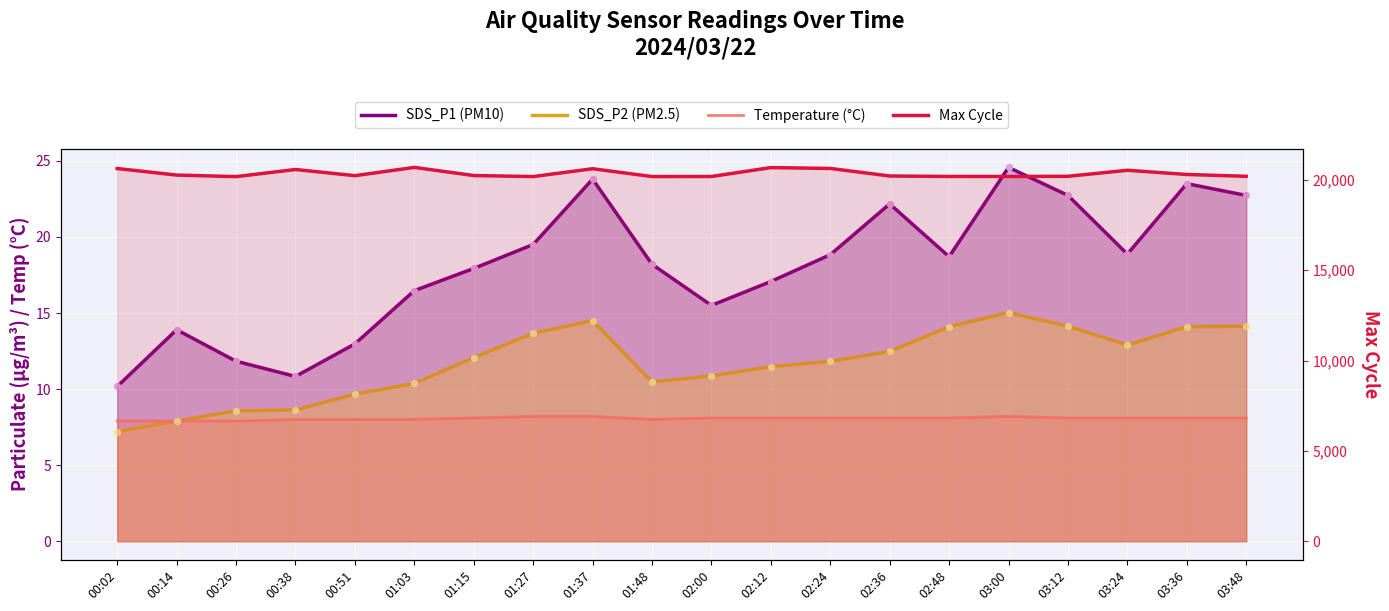

Which series contains the highest Y value?

Max Cycle